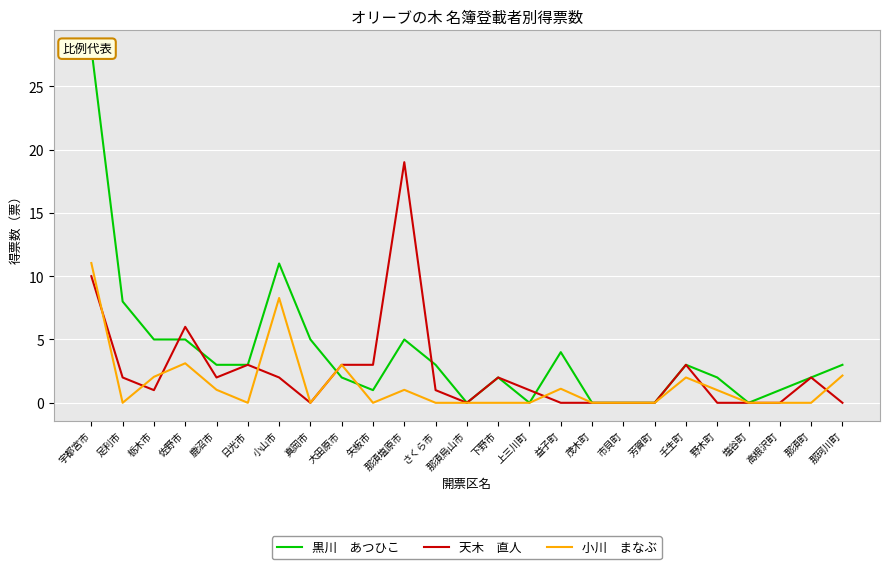

At which category does 黒川　あつひこ reach its first local valley?

矢板市